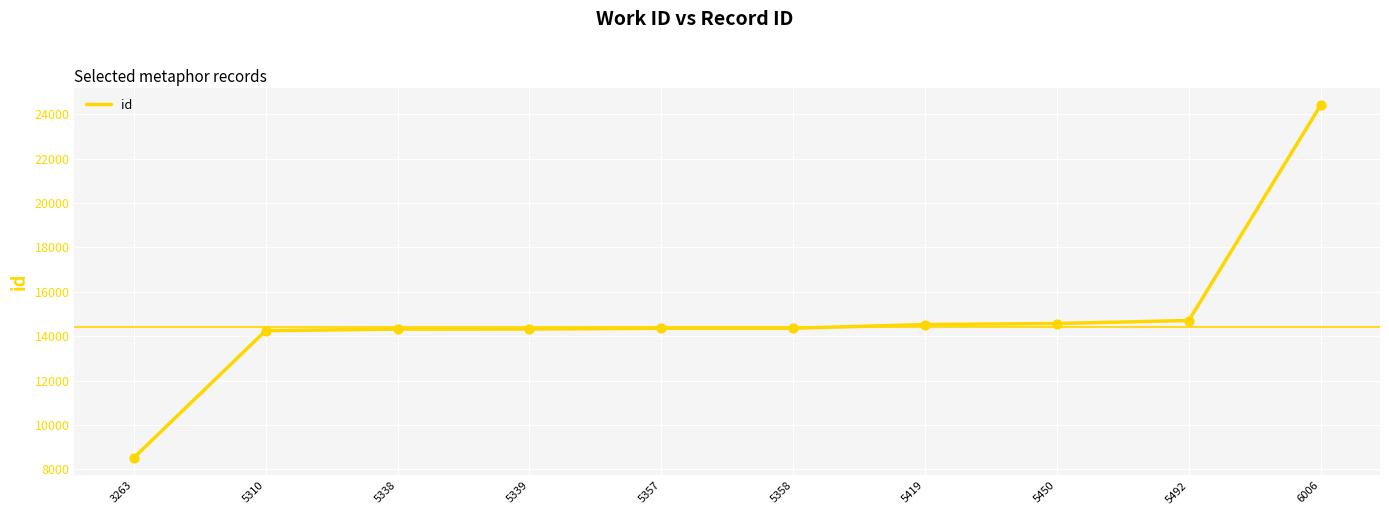

Approximately how many times larger is the value at 5357 compared to 5339?

1.0